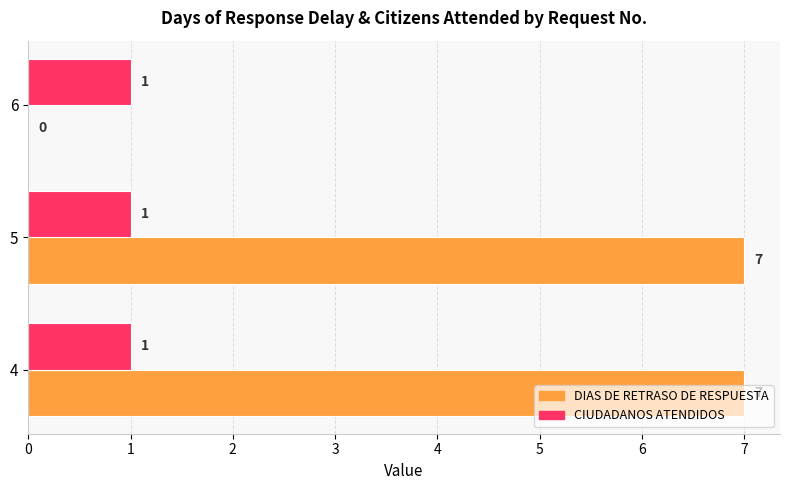

The CIUDADANOS ATENDIDOS series shows 2 at 6. True or false?

False